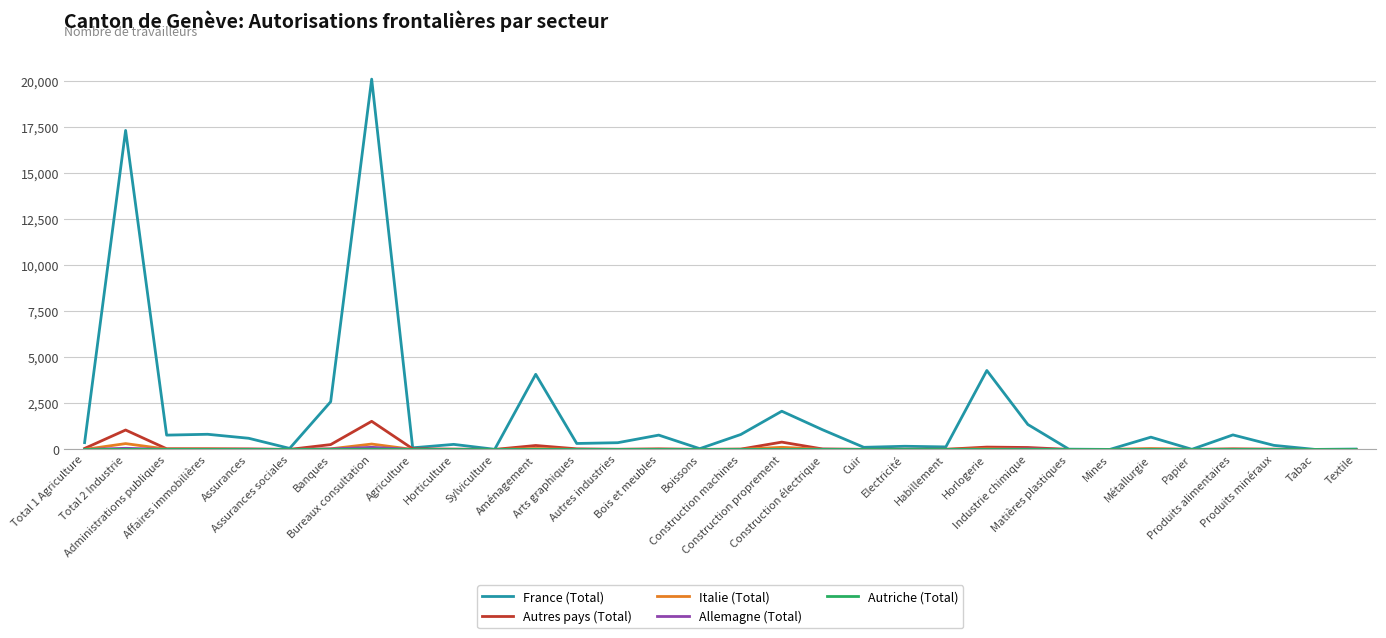

Which series has the largest total across all categories?

France (Total)